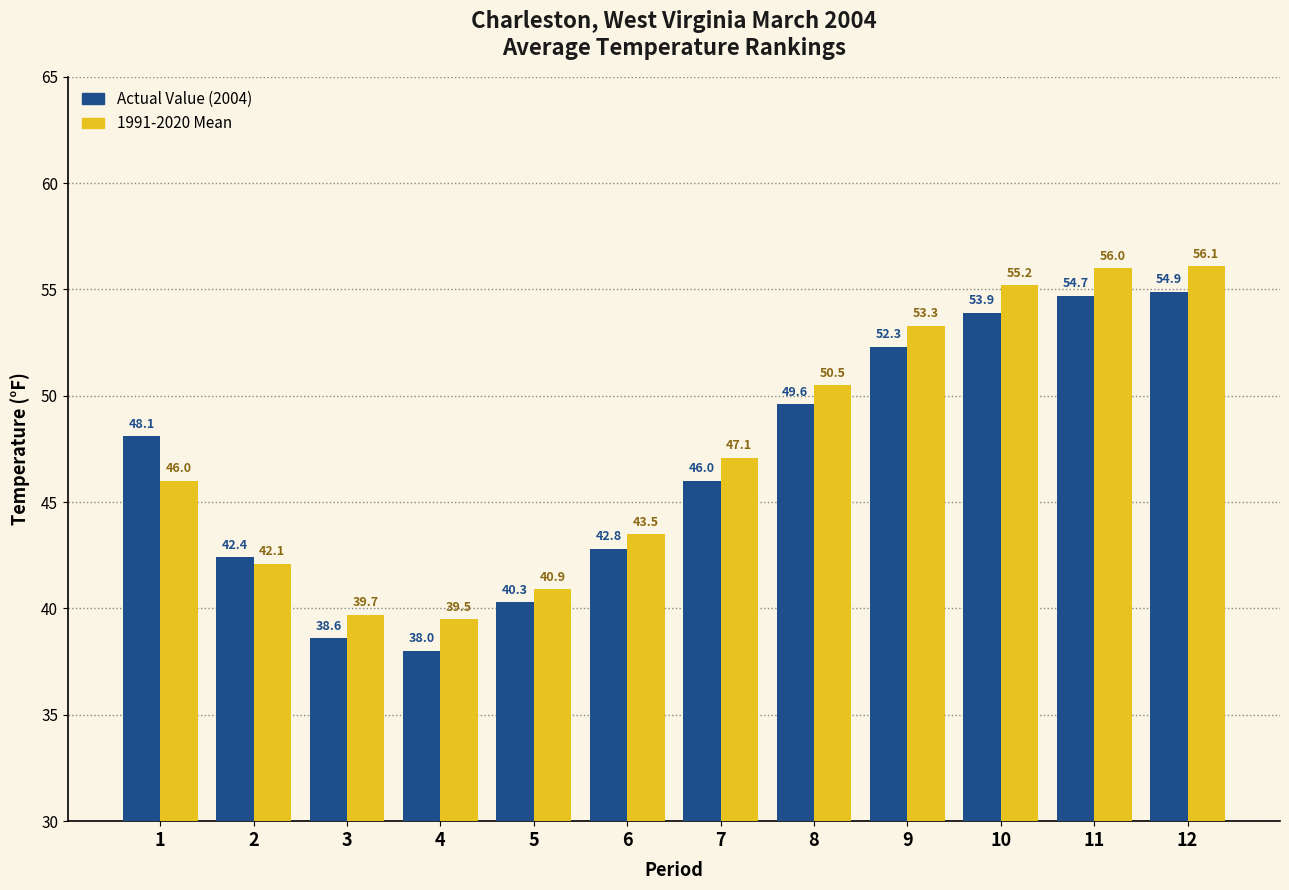

What is the difference between the highest and lowest values at 11?

1.3